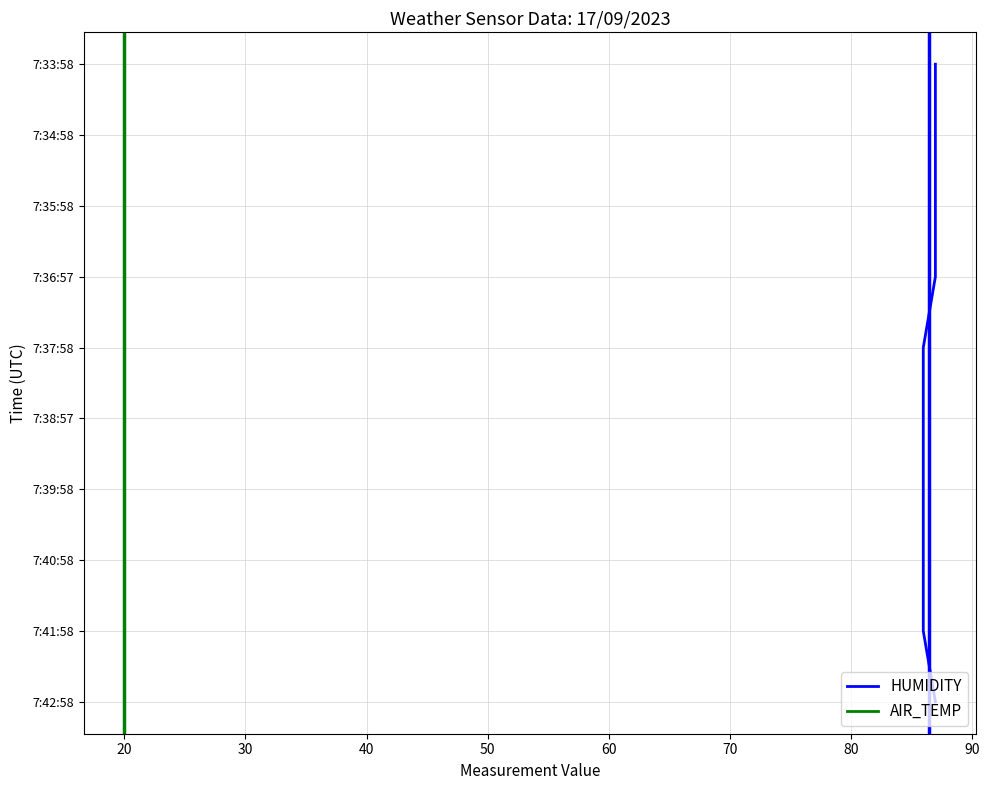

True or false: AIR_TEMP and HUMIDITY cross at least once.

False